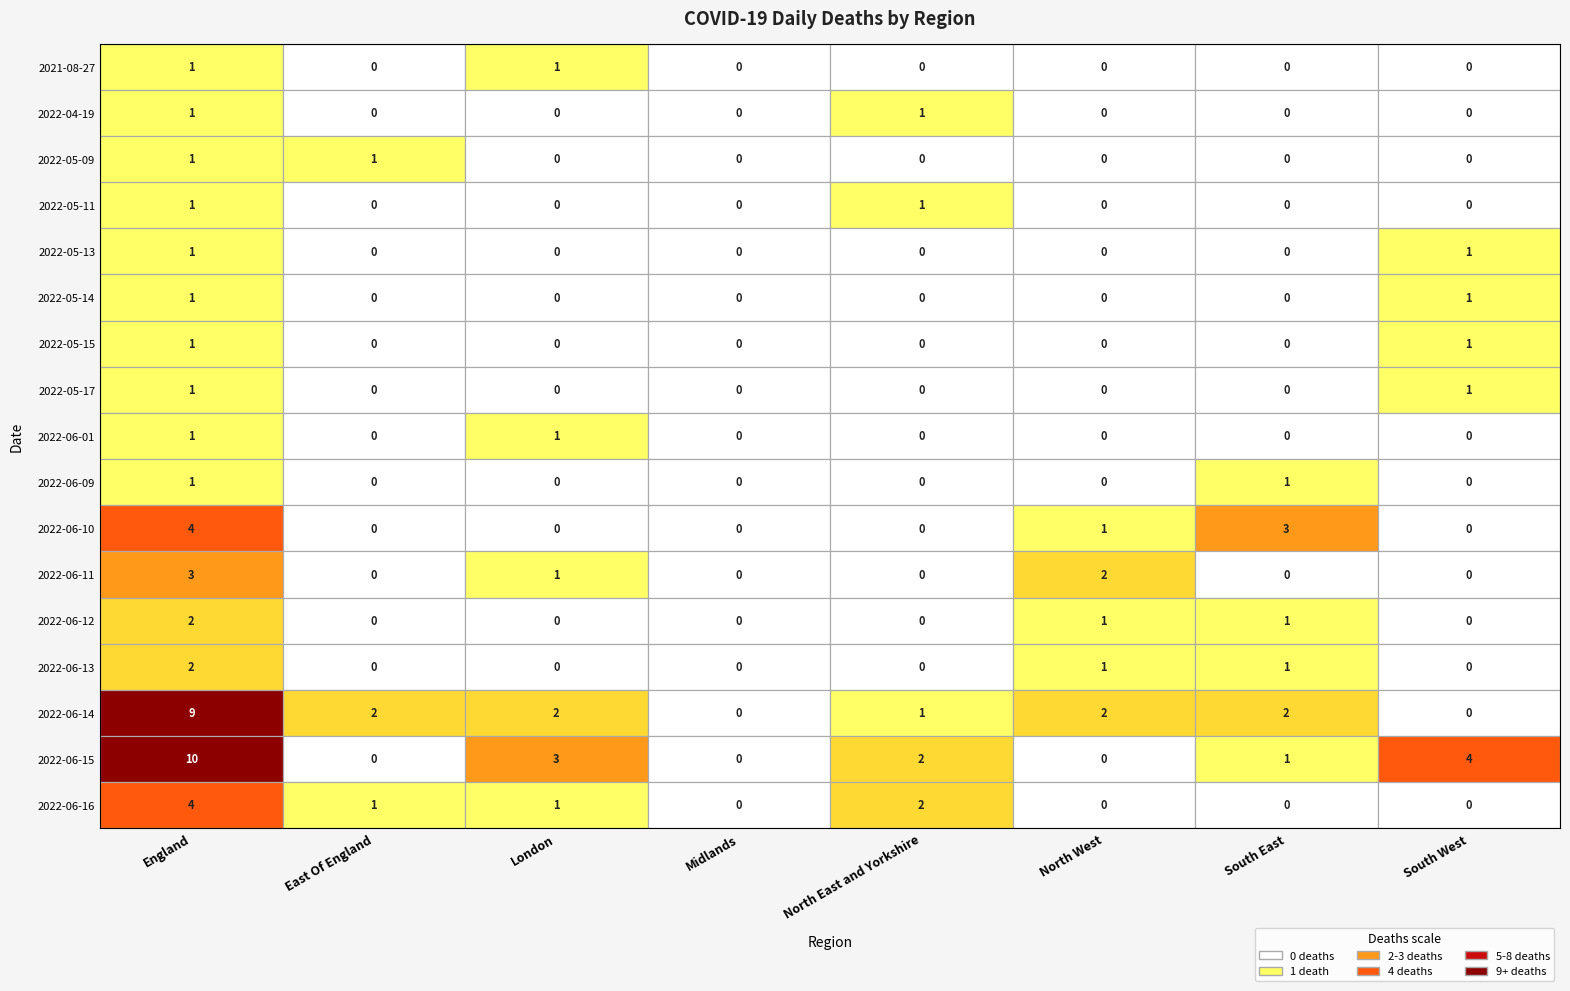

How many distinct data groups are displayed?

17